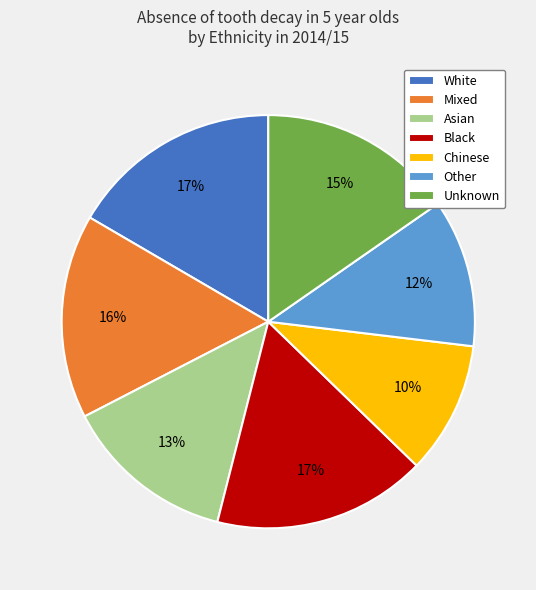

To the nearest percent, what is the combined percentage of White and Unknown?

32%